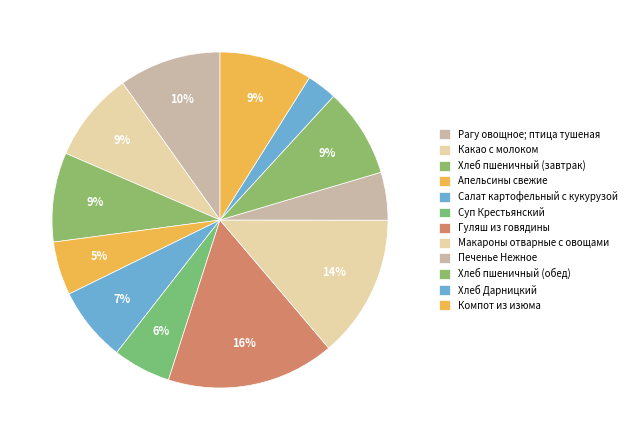

Approximately how many times larger is the value at Рагу овощное; птица тушеная compared to Хлеб пшеничный (завтрак)?

1.1